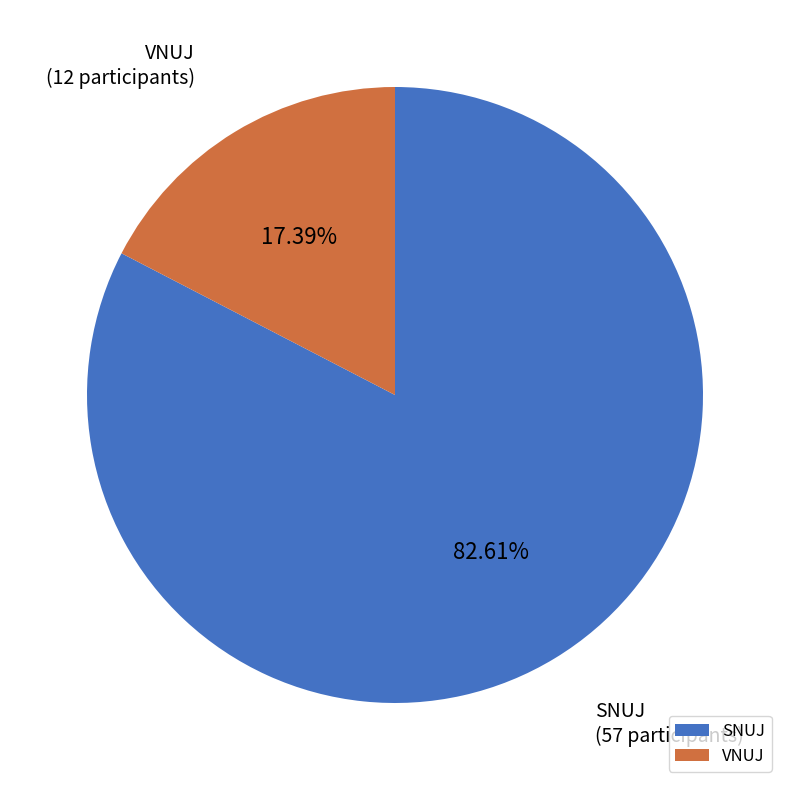

Which category has the biggest portion of the pie?

SNUJ